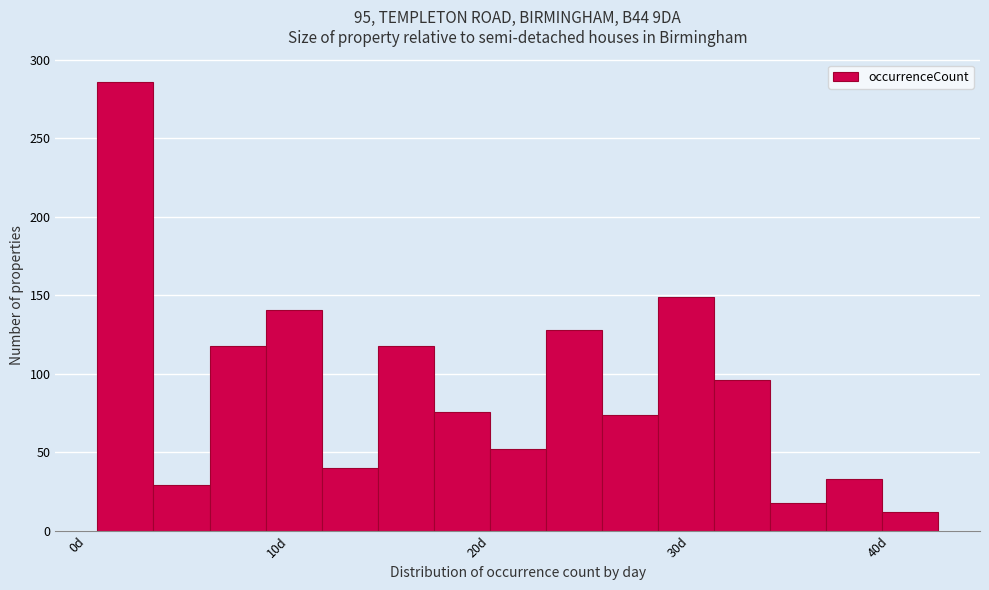

Read against the x-axis, roughly where is the centre of the tallest bar?

2